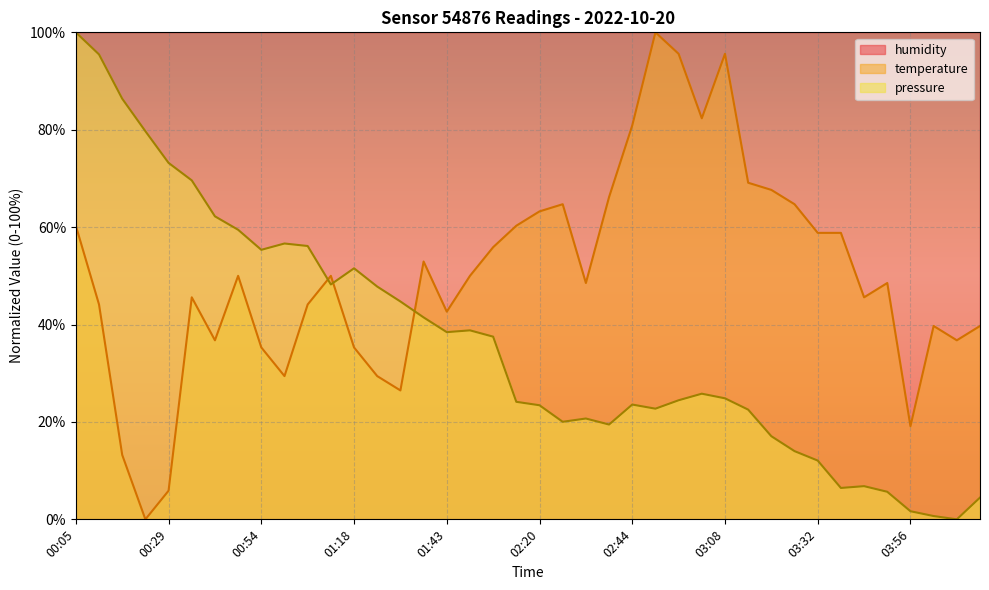

True or false: temperature has a value of 17.7 at 00:11.

False